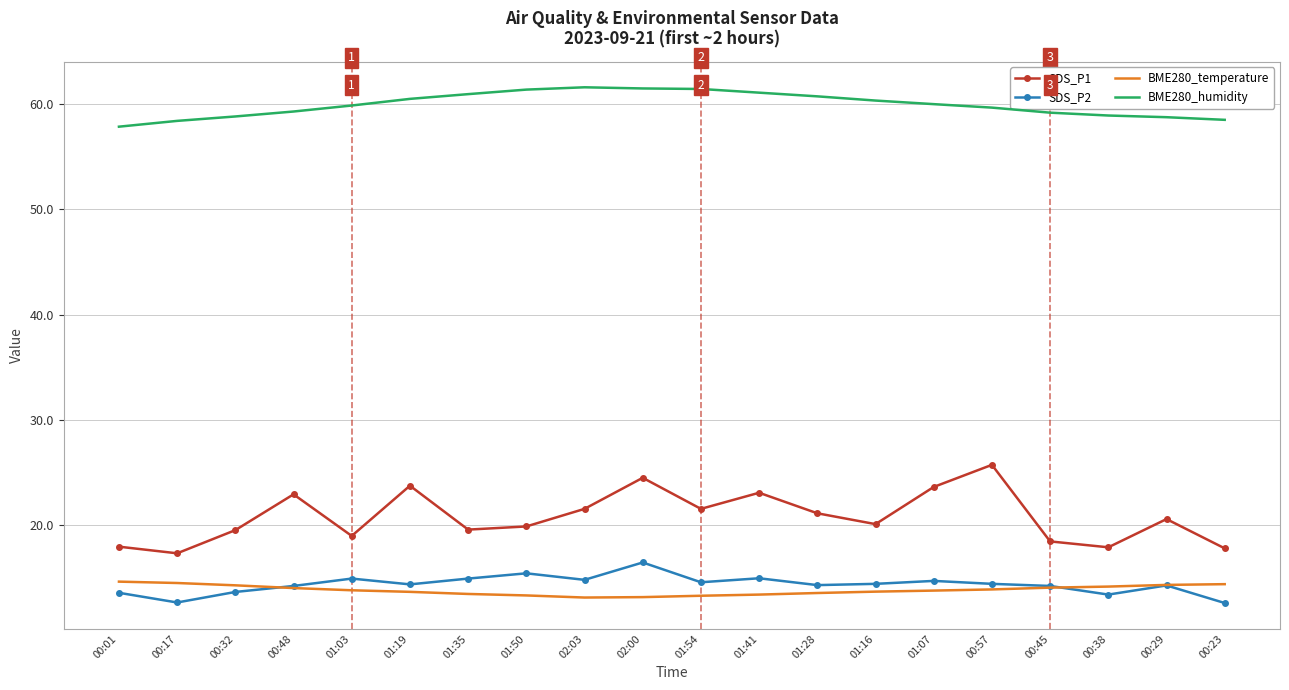

Count the number of categories in the chart.

20